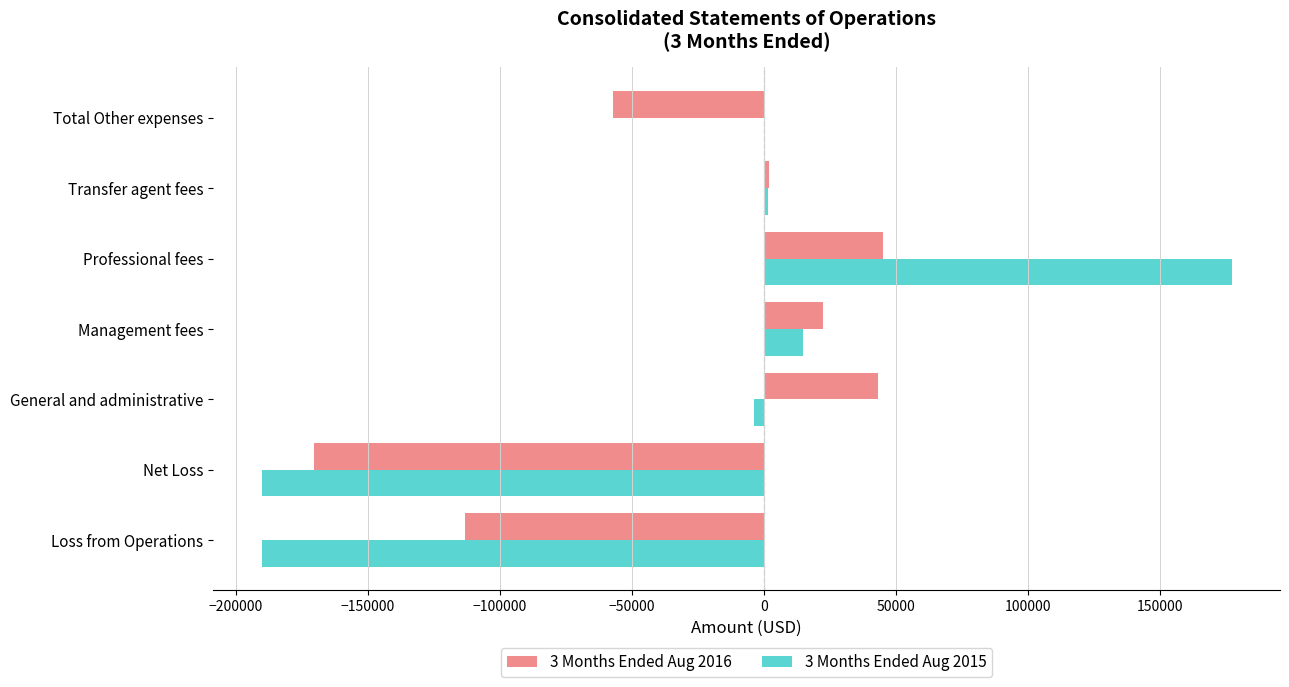

How many data points does each series have?

7